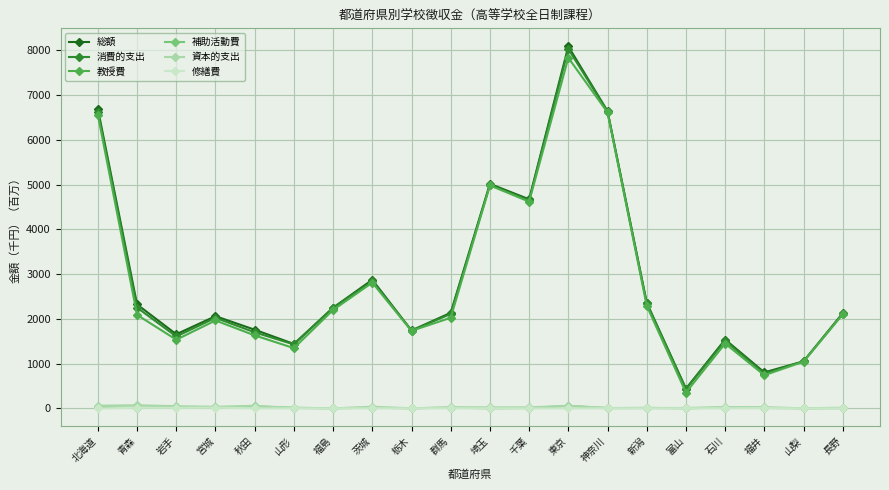

True or false: 総額 and 資本的支出 intersect in this chart.

False